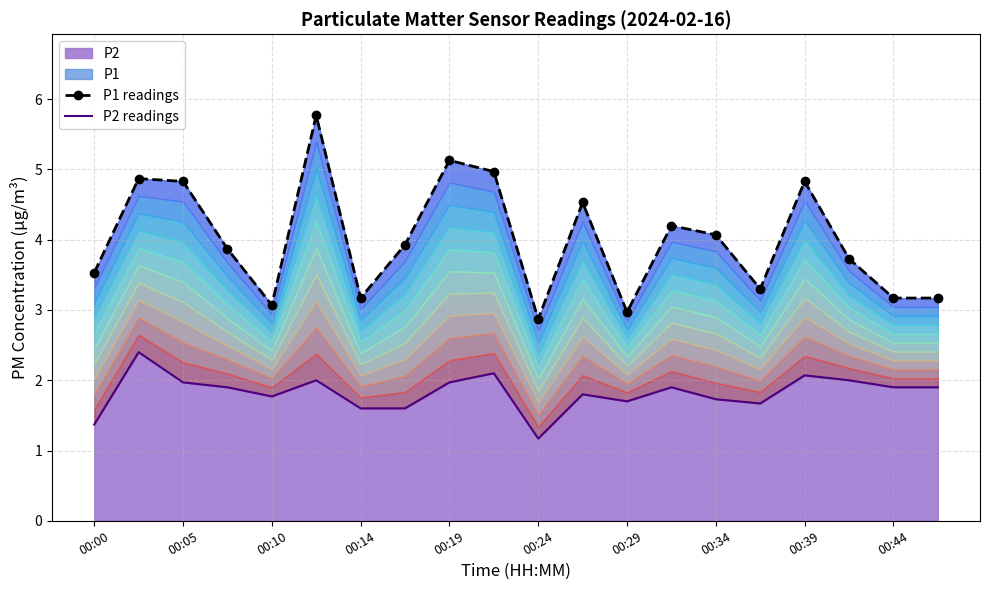

True or false: P2 has a value of 2.0 at 00:19.

True